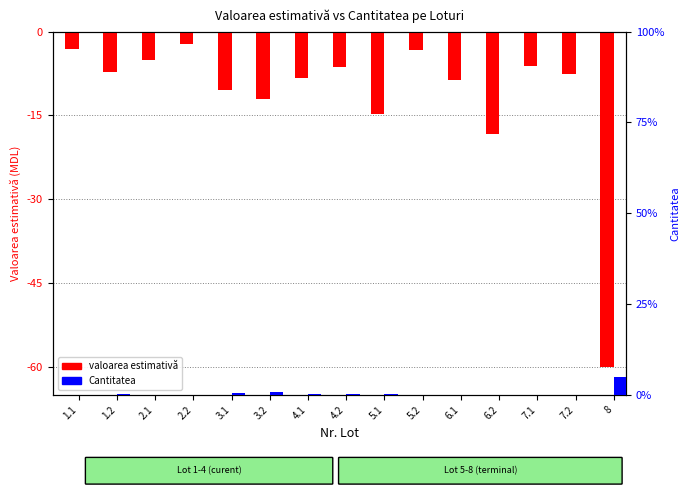

The valoarea estimativă series shows -12.0 at 3.2. True or false?

True